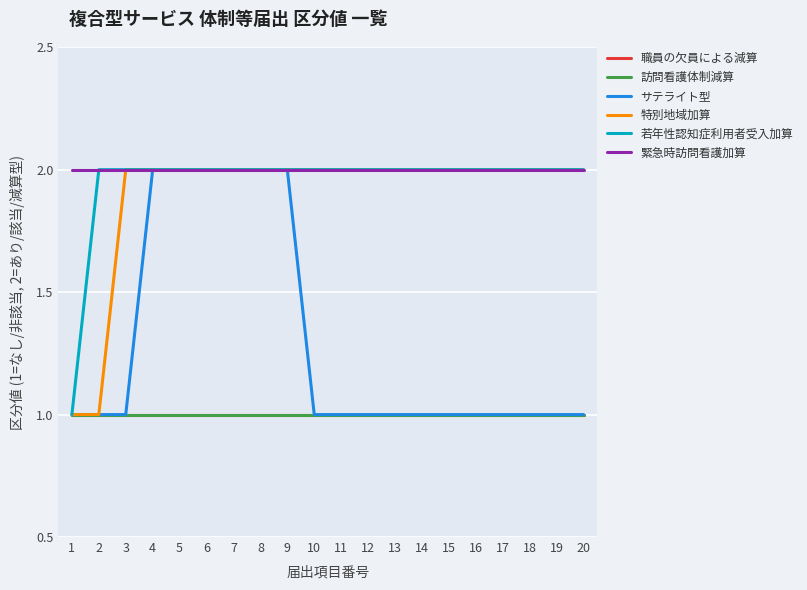

What is the average value of the 訪問看護体制減算 series?

1